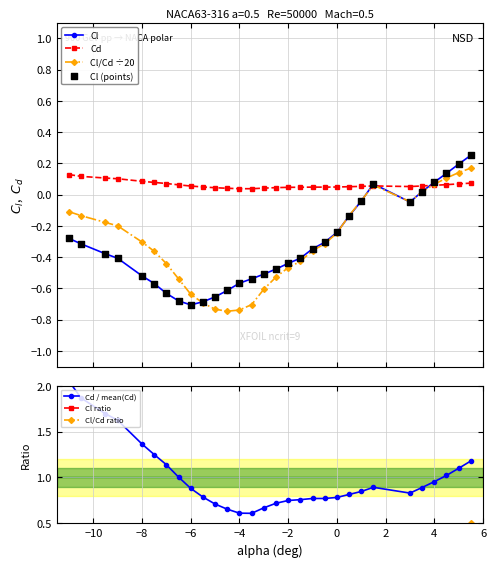

Which series has the widest spread of Y values?

Cl